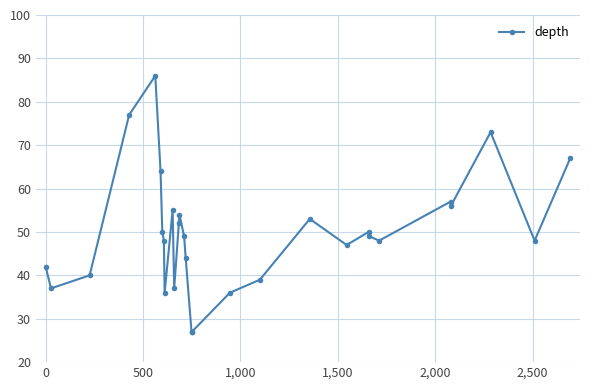

What is the value of the 9th point from the left?

36